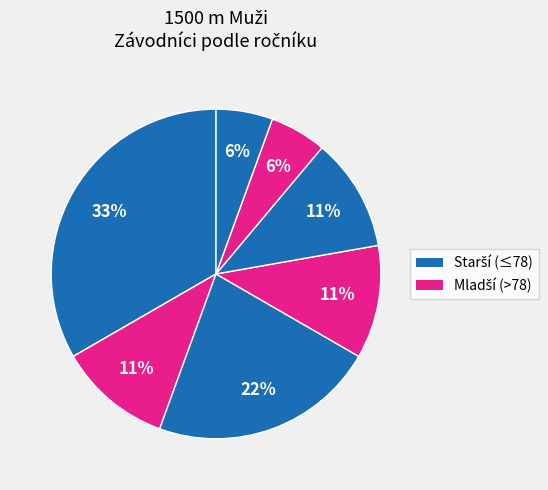

How many slices are in this pie chart?

7